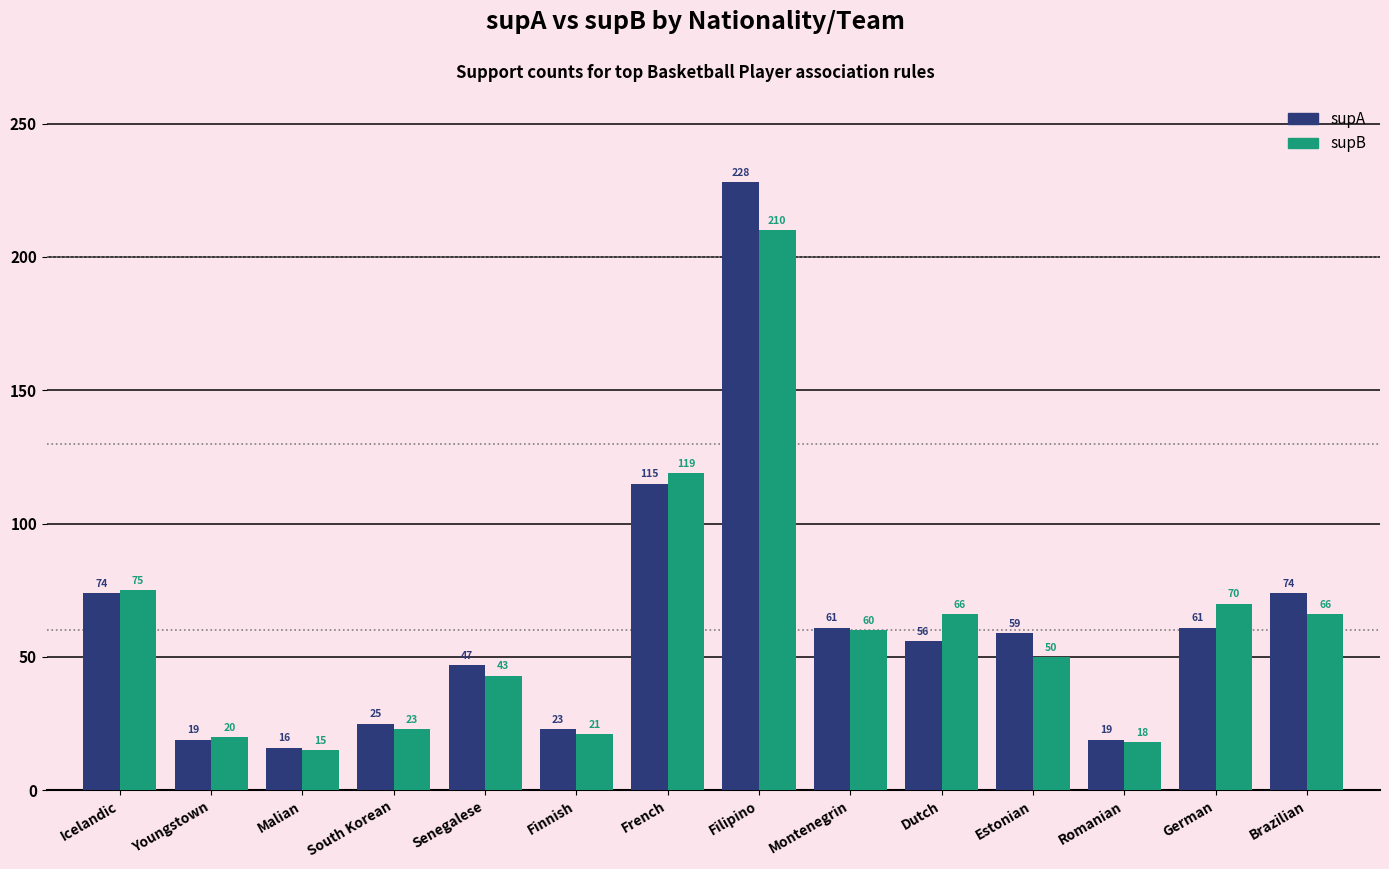

What is the sum of the supA values at Youngstown and Malian?

35